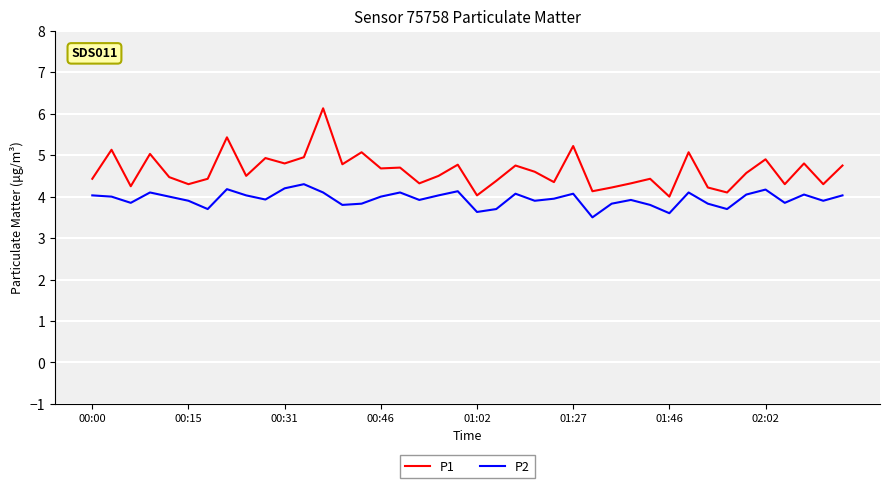

True or false: P1 and P2 intersect in this chart.

False